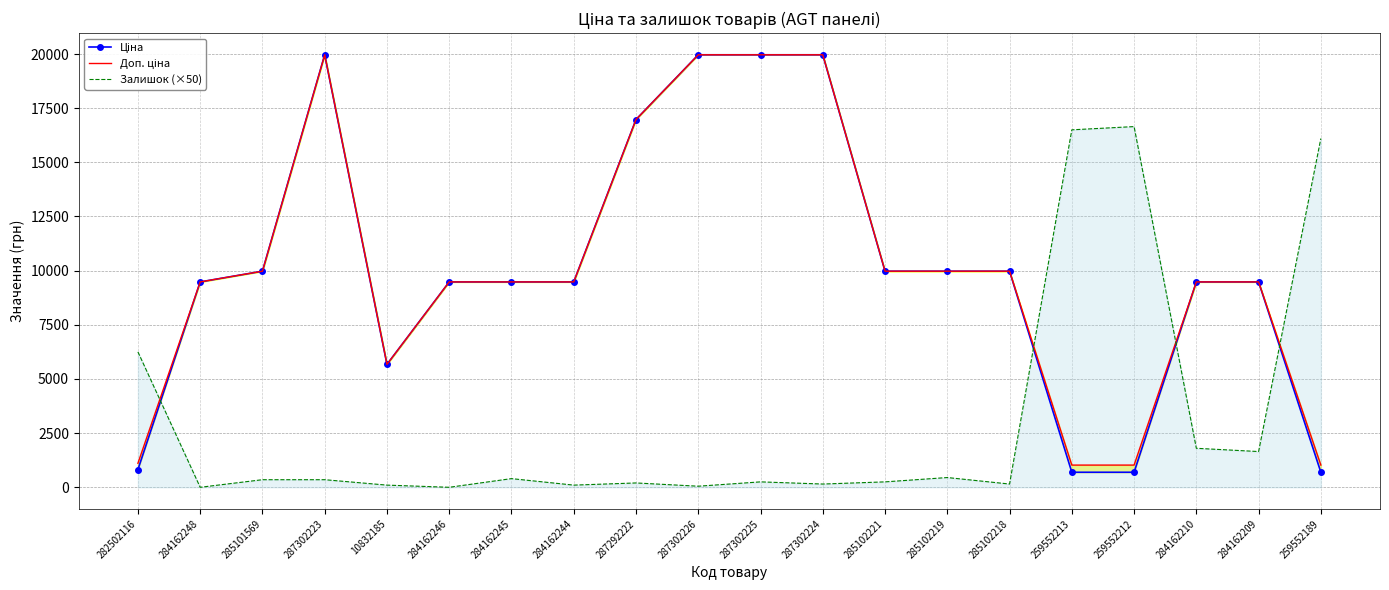

True or false: Ціна and Доп. ціна cross at least once.

False